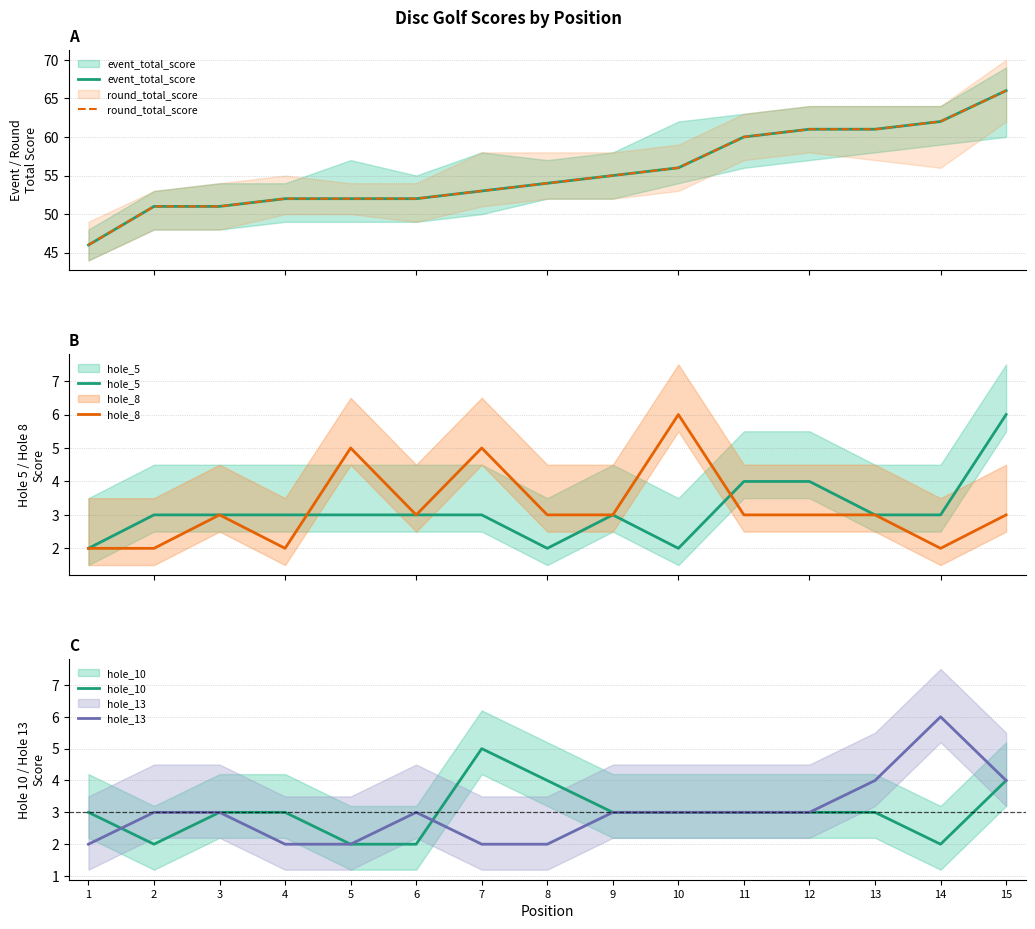

Which series changed the most between 2 and 11?

event_total_score